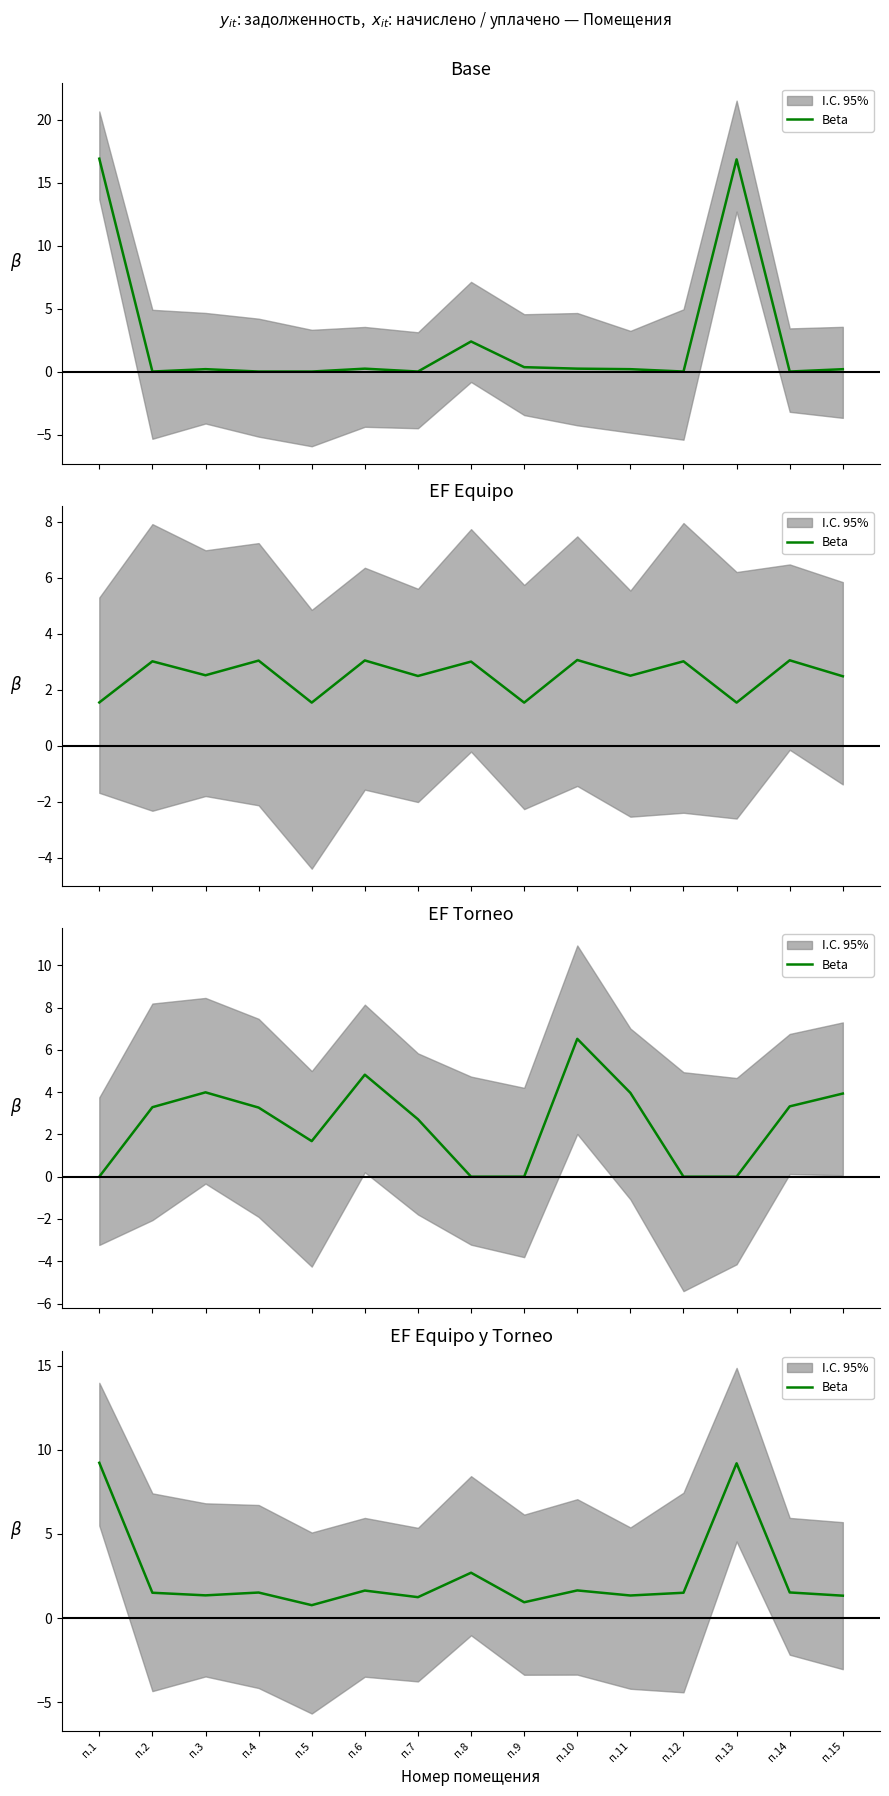

Approximately how many times larger is the value at п.15 compared to п.8?

0.5